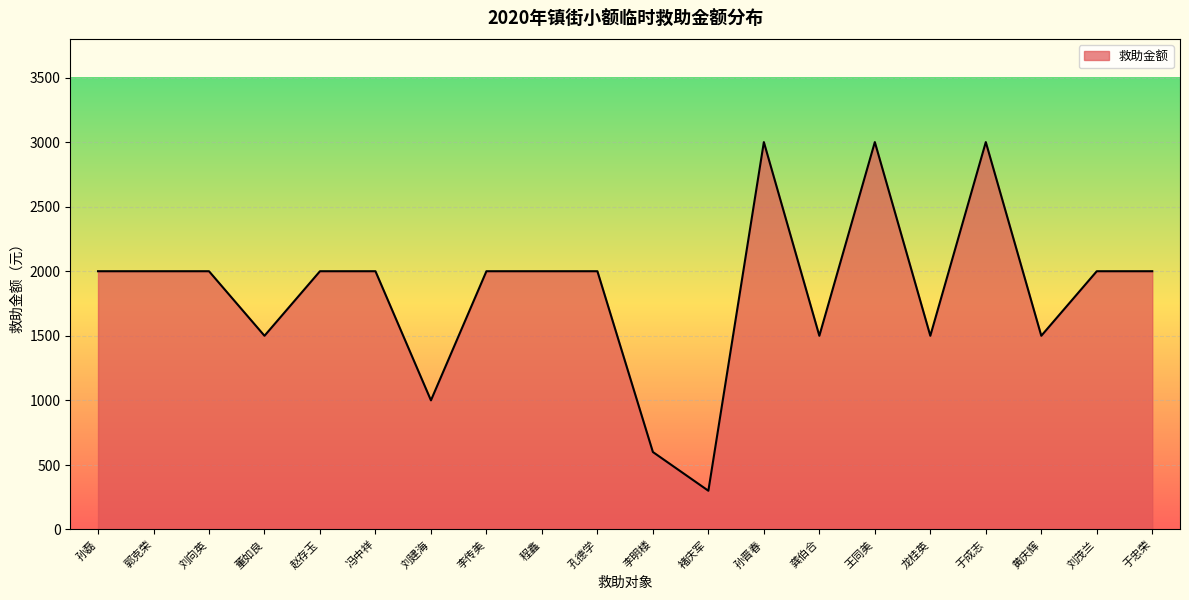

The chart shows a value of 277 at 李明楼. True or false?

False